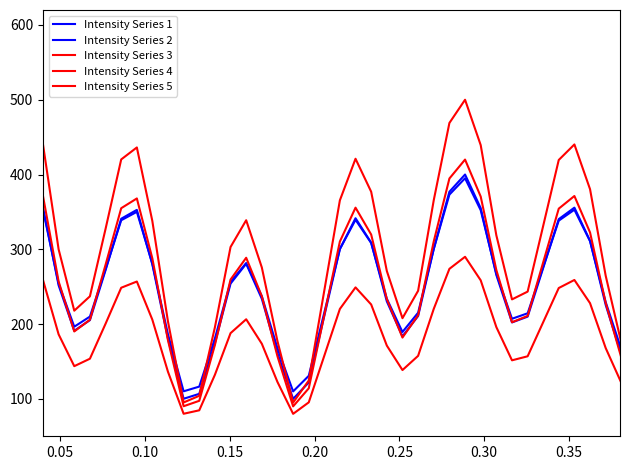

Does the chart have visible grid lines?

No